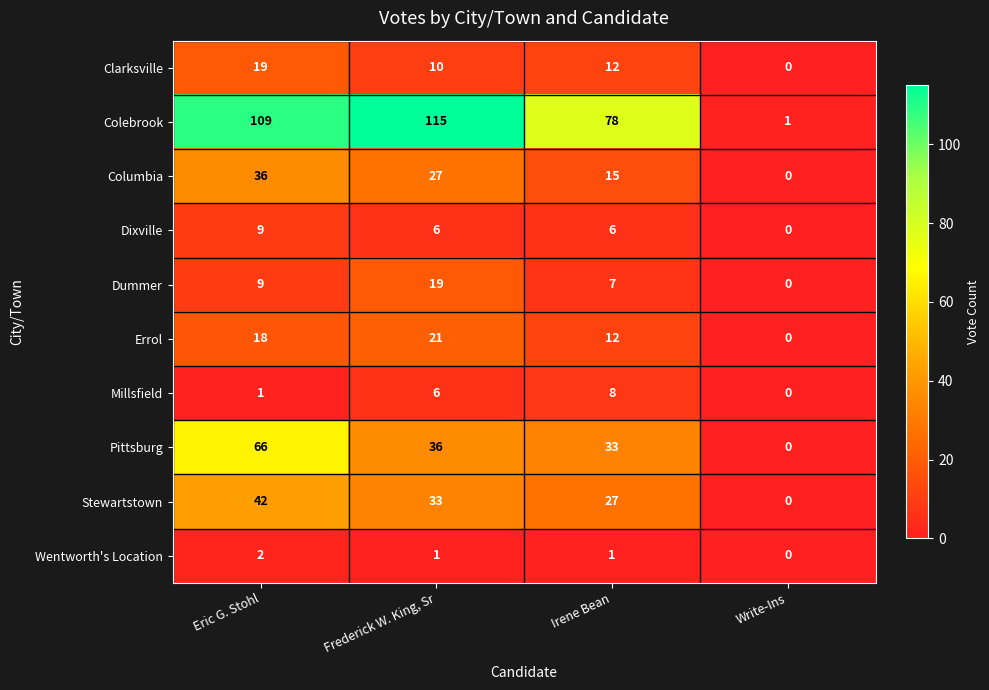

Is the value of Stewartstown at Irene Bean greater than the value of Wentworth's Location at Write-Ins?

Yes